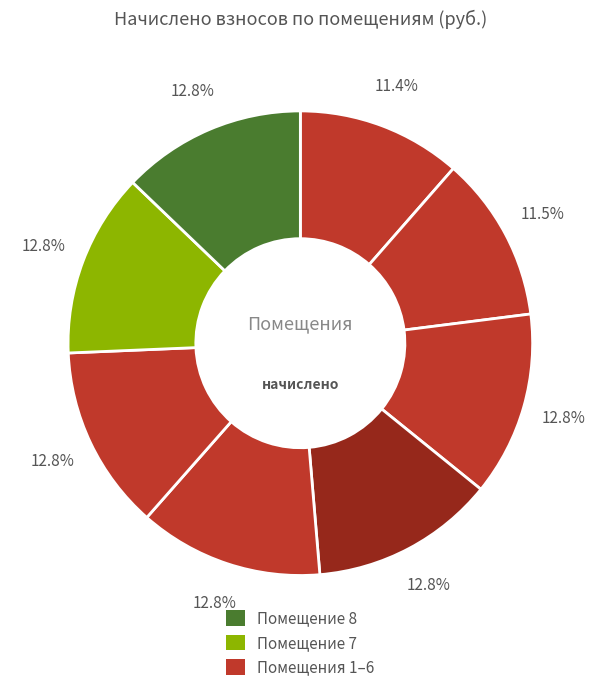

How many segments does this pie chart have?

8